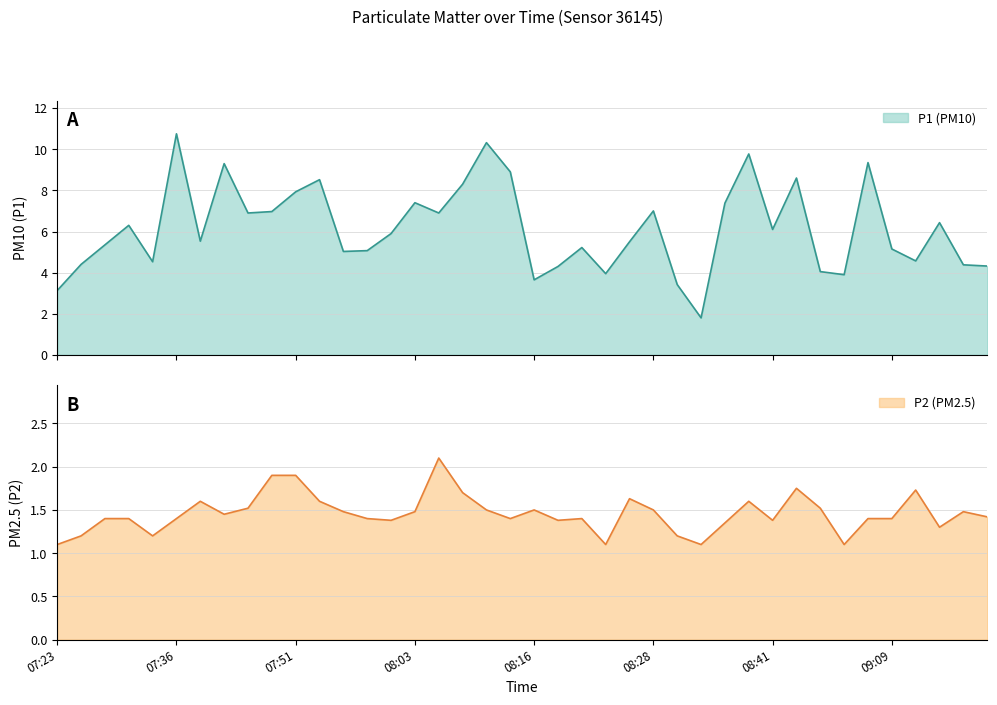

Between 07:23 and 08:13, which series saw the biggest shift?

P1